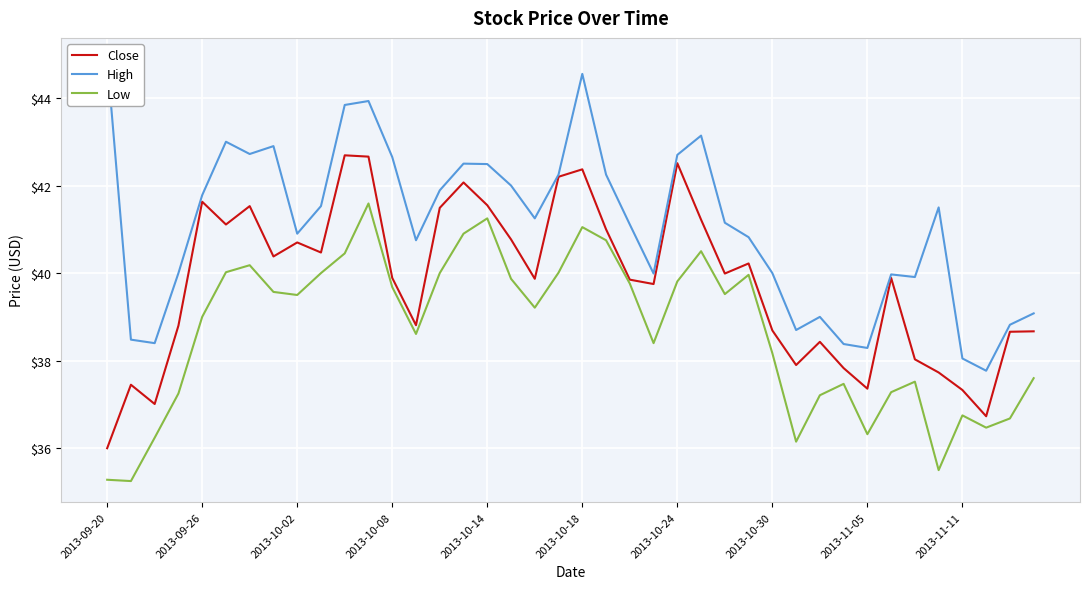

What is the minimum value for Close?

36.0